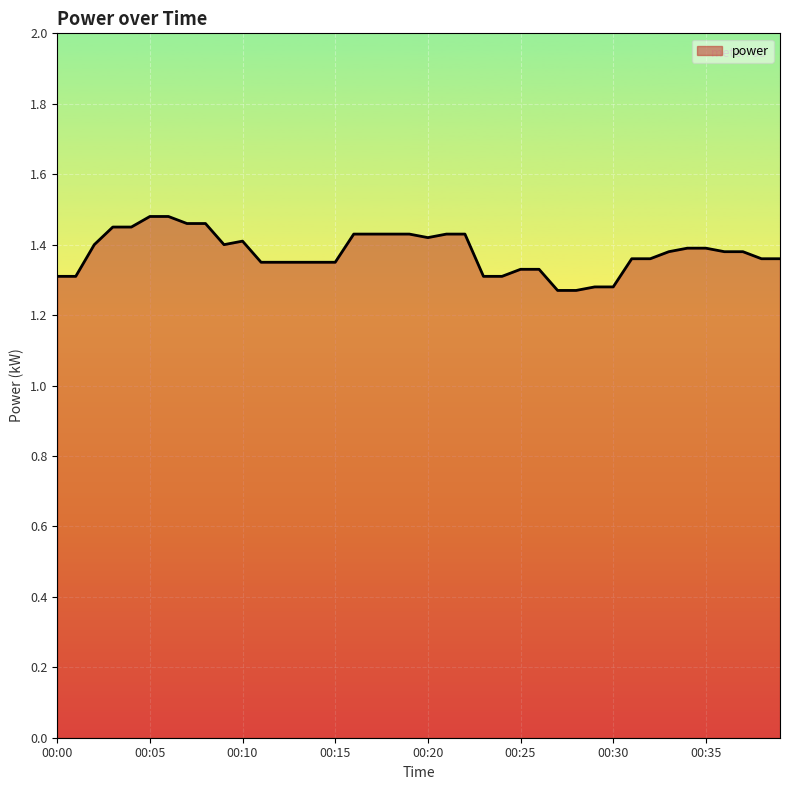

What is the maximum value shown in the chart?

1.5